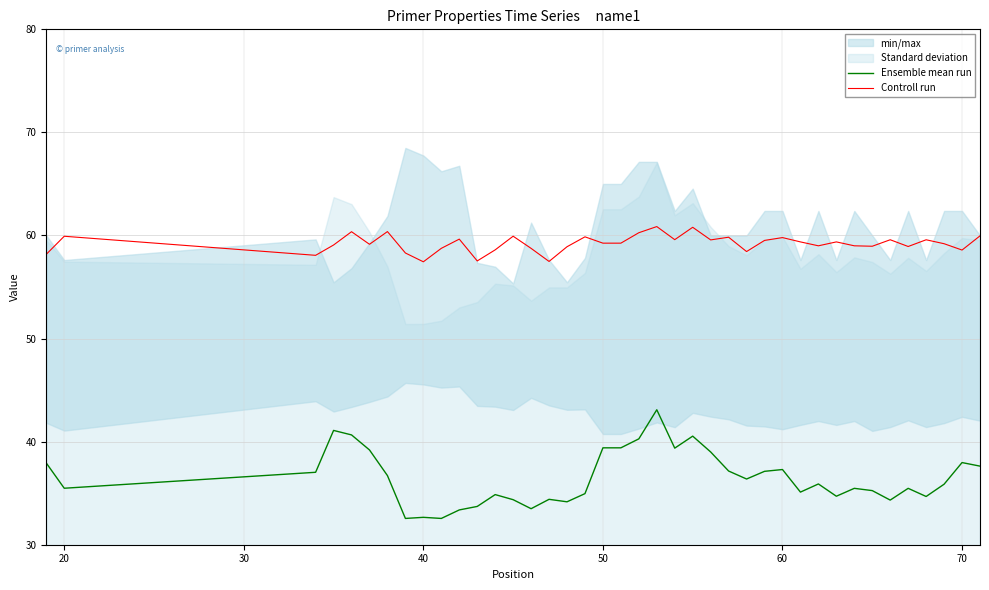

How many lines are shown in the chart?

2